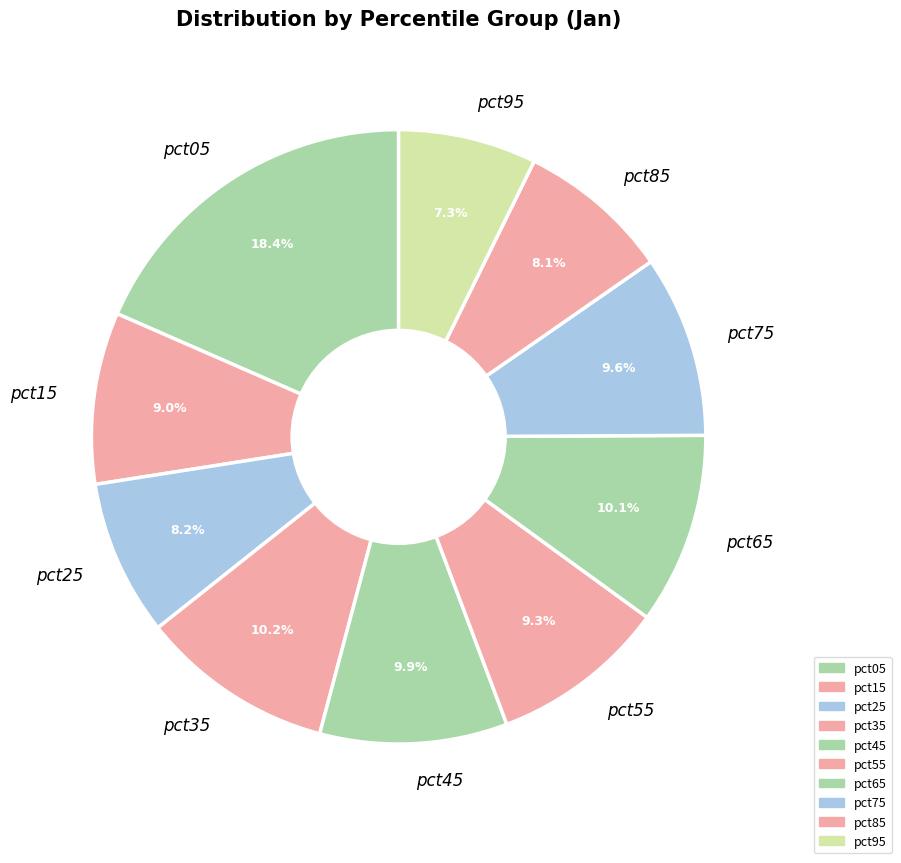

To the nearest percent, what is the average slice percentage?

10%